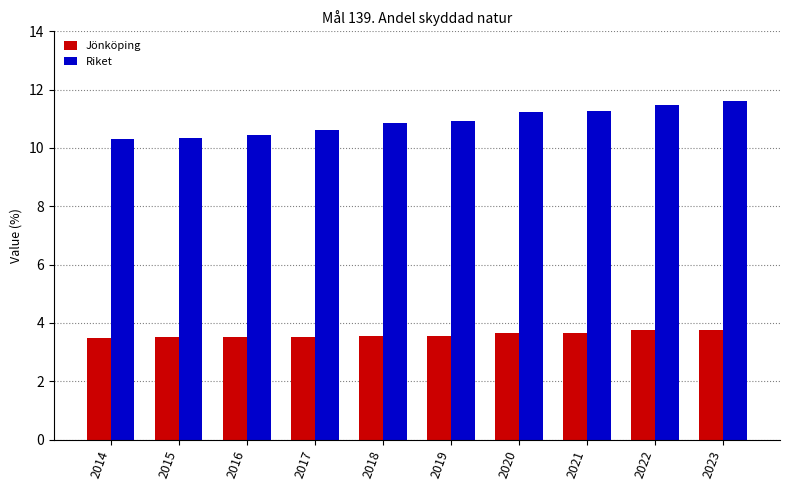

What is the sum of the Jönköping values at 2020 and 2014?

7.1